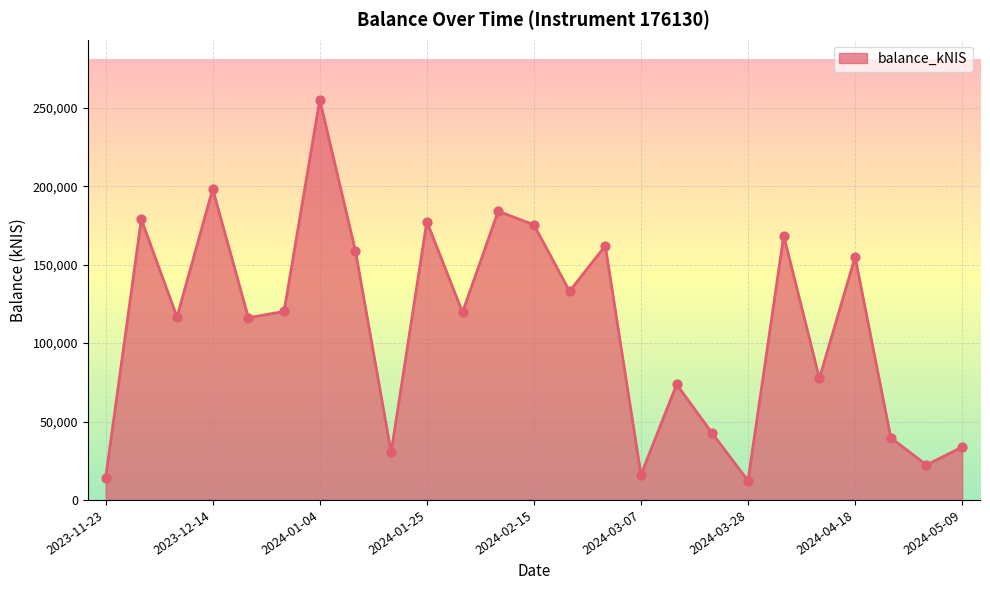

What is the difference between the maximum and minimum values?

242906.8